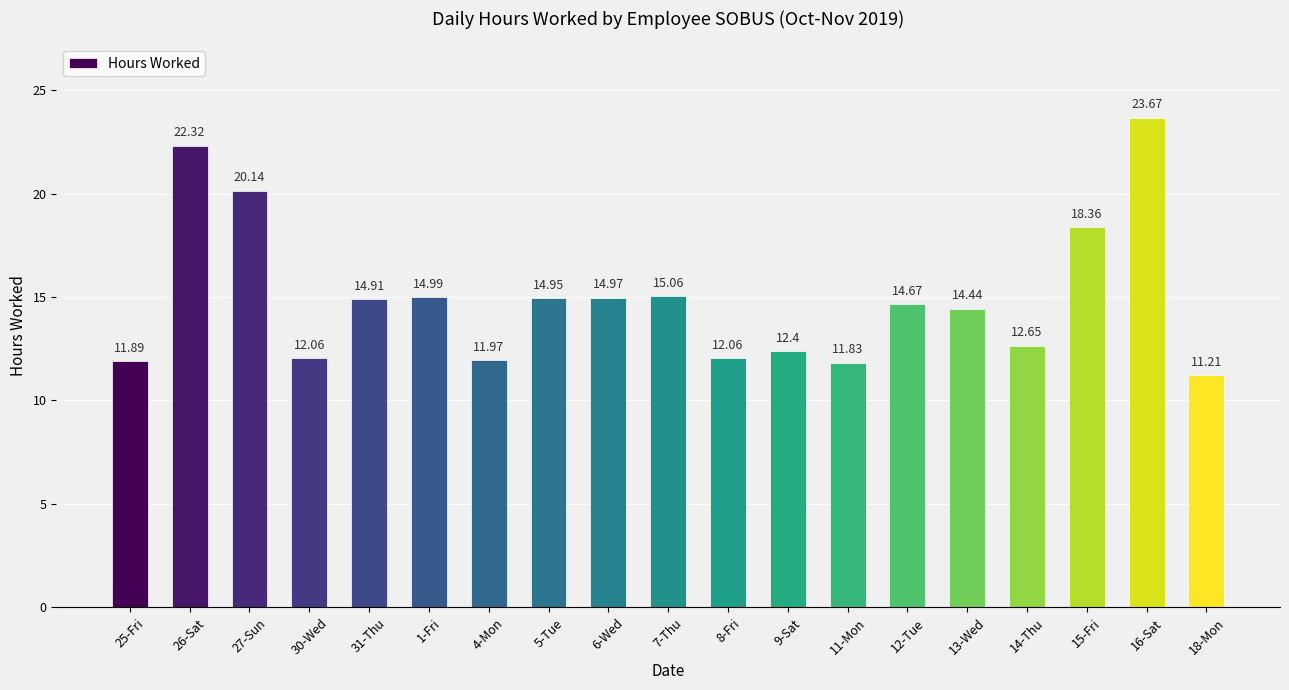

What is the maximum value shown in the chart?

23.7